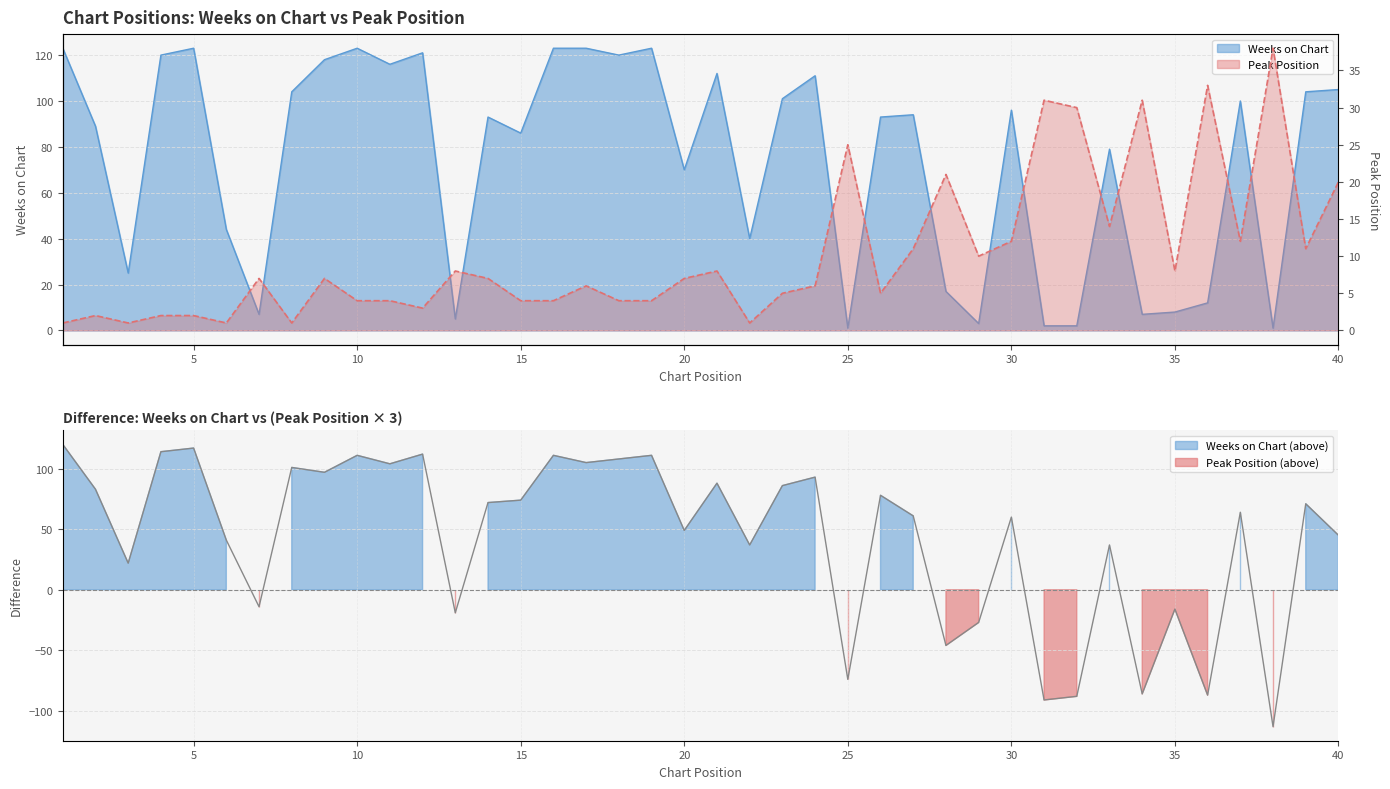

Where is the first local minimum for Weeks on Chart?

3